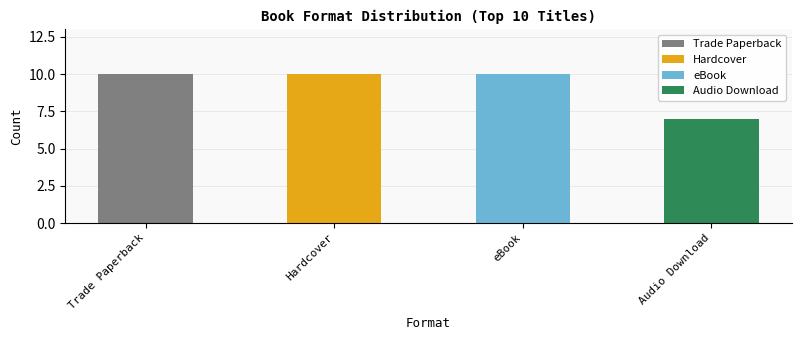

Does the chart contain stacked bars?

No